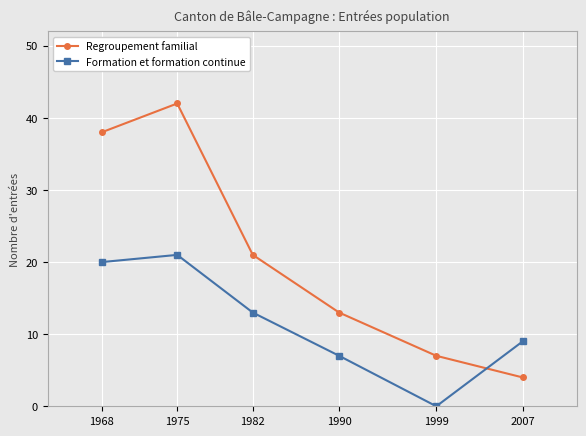

In Formation et formation continue, how many points are lower than both neighbors (excluding endpoints)?

1